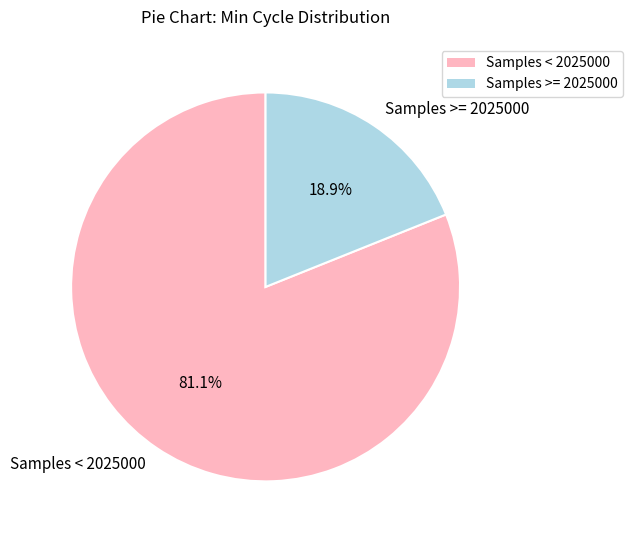

Rank the categories by value from lowest to highest.

Samples >= 2025000, Samples < 2025000